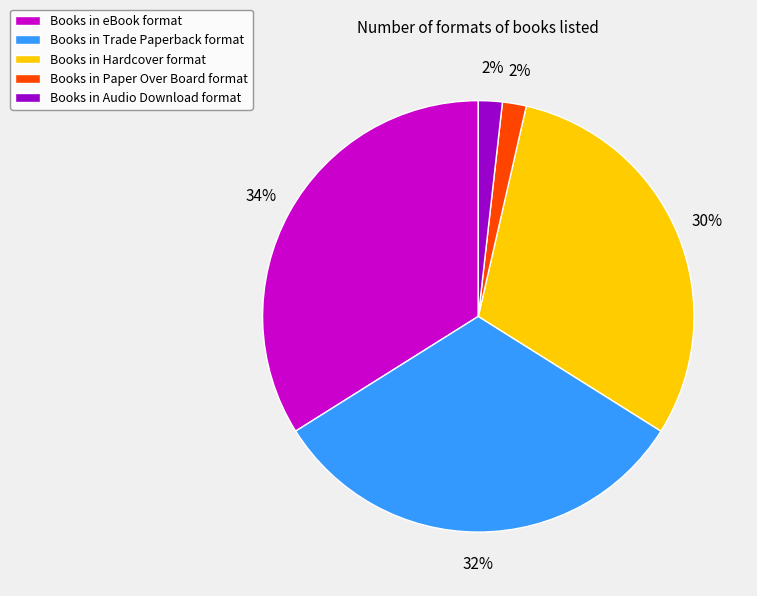

Is it true that Books in Trade Paperback format is 32% of the pie?

True